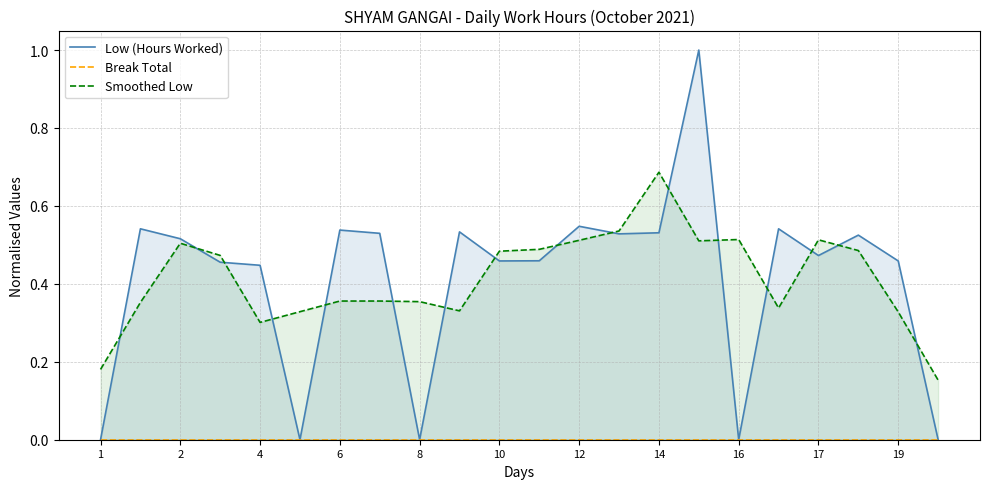

Which series has the largest range (max minus min)?

Low (Hours Worked)